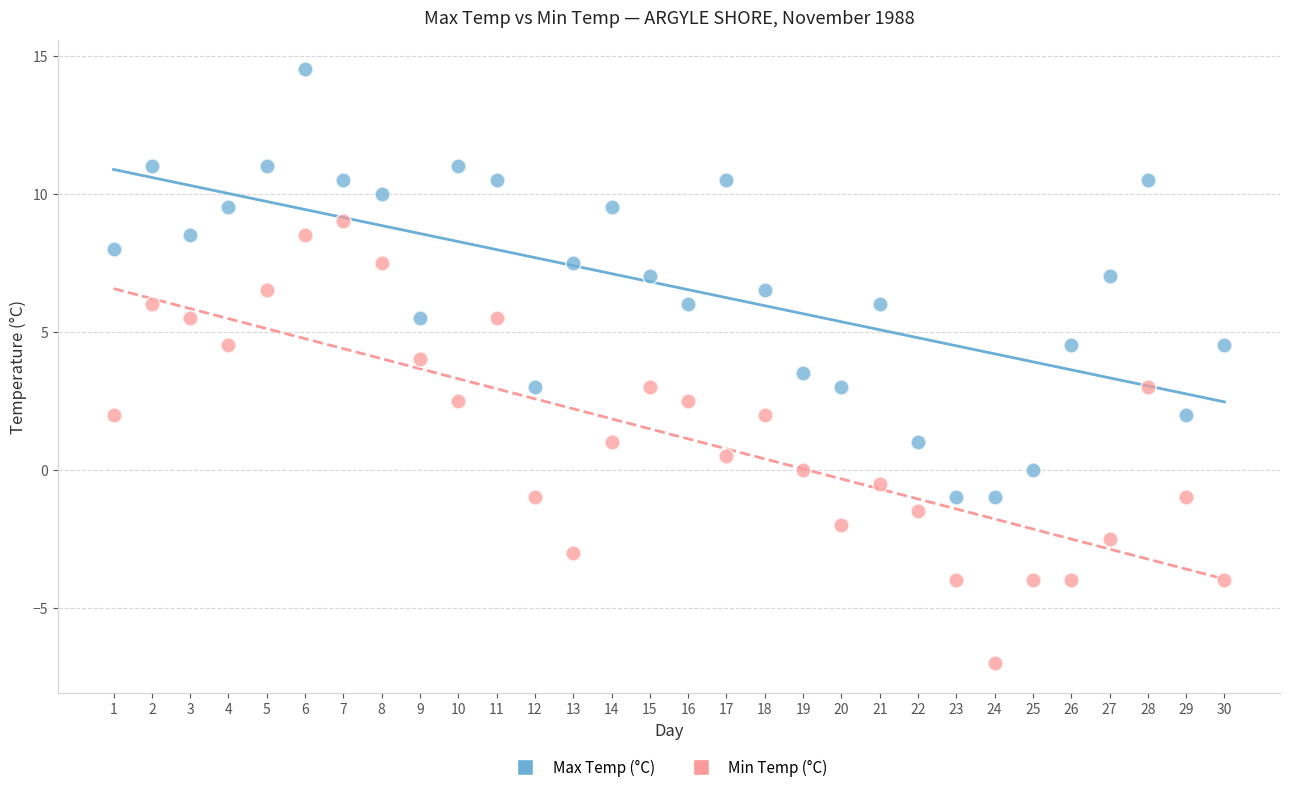

What is the X range (max minus min) for the scatter plot?

29.0